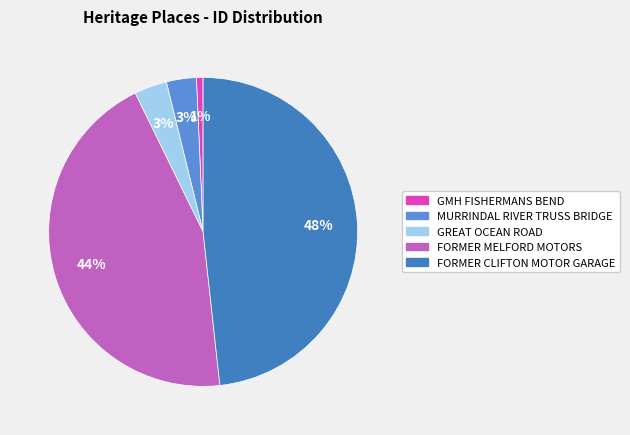

What is the smallest slice in the pie chart?

GMH FISHERMANS BEND